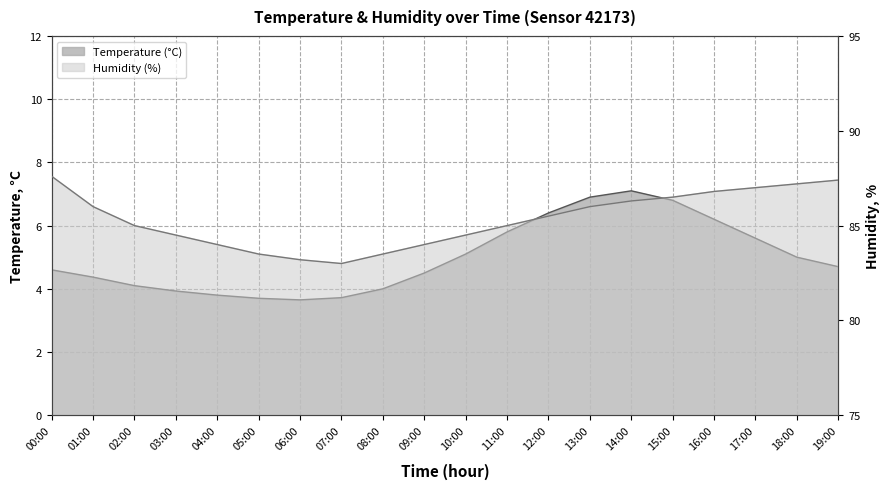

Reading right to left, list all the values displayed in this chart.

temperature: 19:00=4.7	18:00=5.0	17:00=5.6	16:00=6.2	15:00=6.8	14:00=7.1	13:00=6.9	12:00=6.4	11:00=5.8	10:00=5.1	09:00=4.5	08:00=4.0	07:00=3.7	06:00=3.6	05:00=3.7	04:00=3.8	03:00=3.9	02:00=4.1	01:00=4.4	00:00=4.6
humidity: 19:00=87.4	18:00=87.2	17:00=87.0	16:00=86.8	15:00=86.5	14:00=86.3	13:00=86.0	12:00=85.5	11:00=85.0	10:00=84.5	09:00=84.0	08:00=83.5	07:00=83.0	06:00=83.2	05:00=83.5	04:00=84.0	03:00=84.5	02:00=85.0	01:00=86.0	00:00=87.6